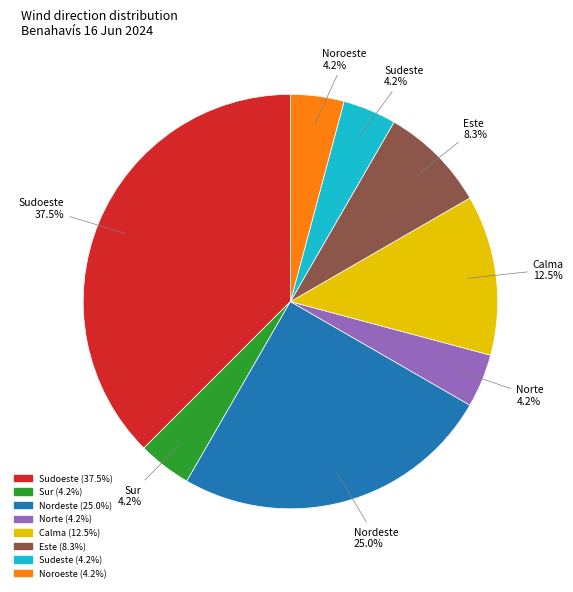

Does any single category account for the majority?

No